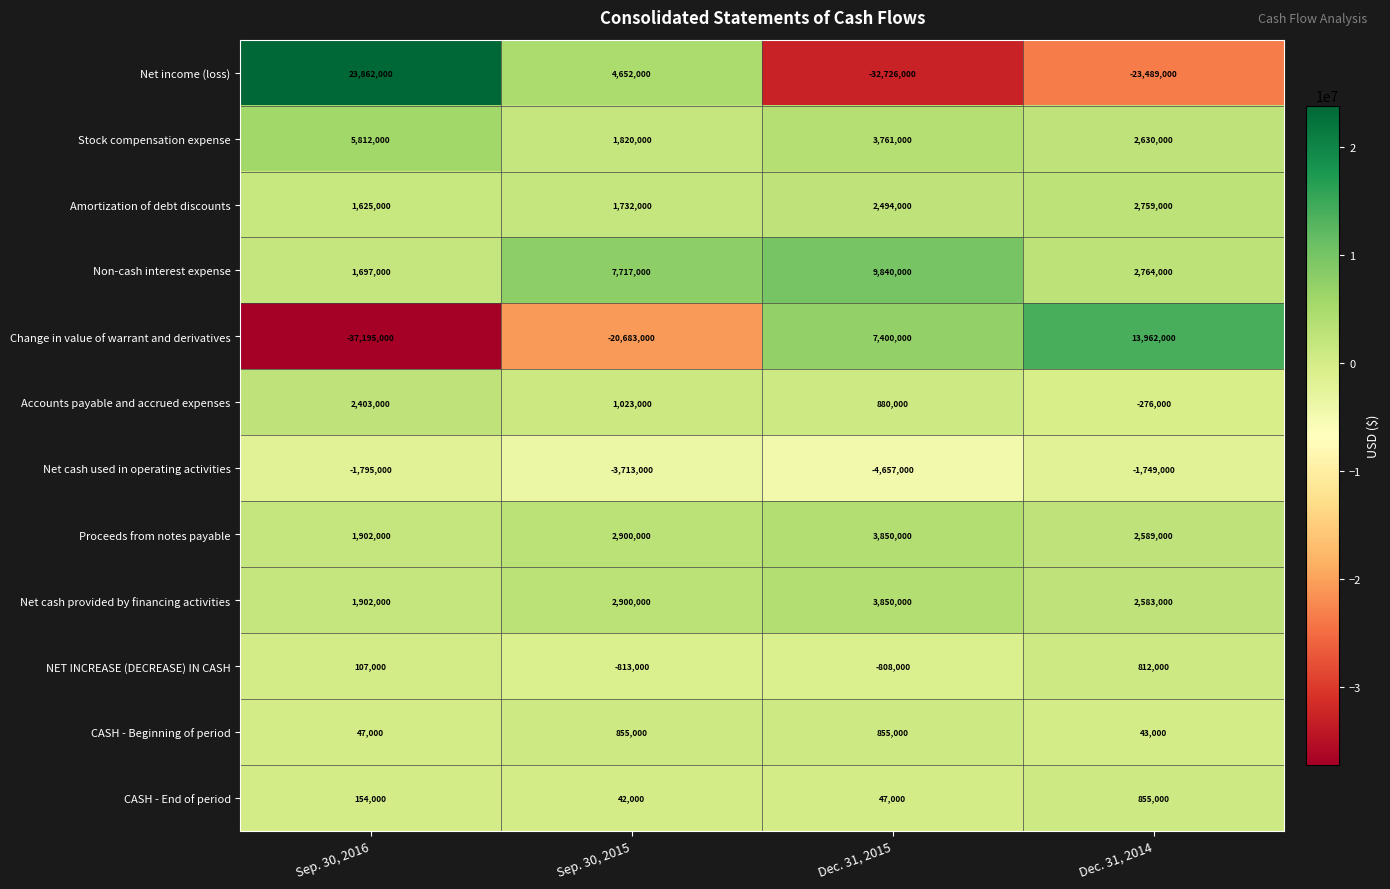

What is the approximate value of Non-cash interest expense at Dec. 31, 2015?

9840000